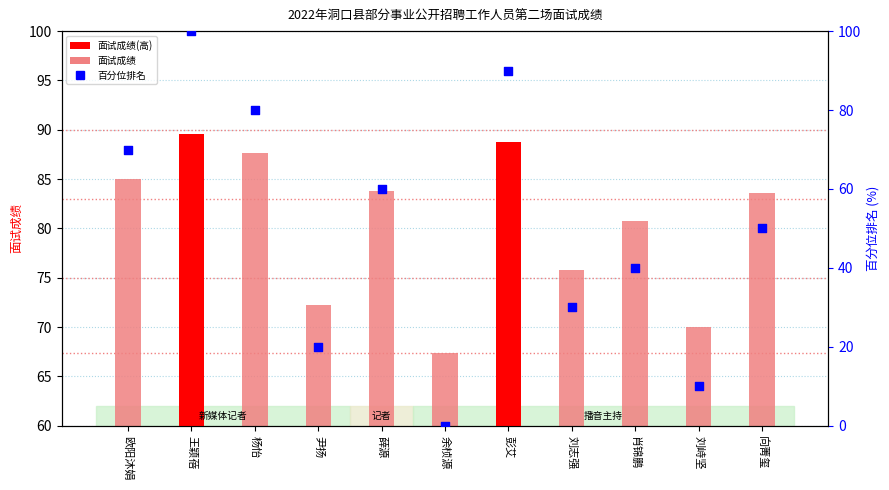

Is the value of 面试成绩 at 彭艾 greater than the value of 百分位排名 at 向菁玺?

Yes